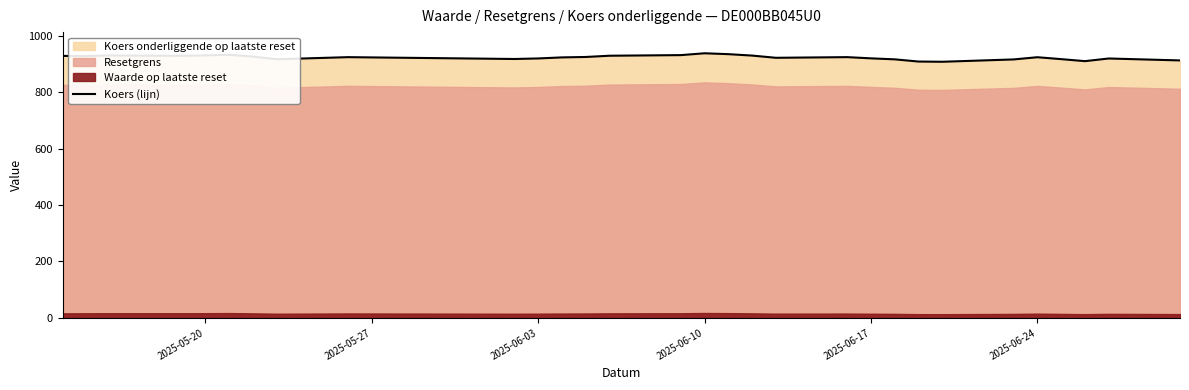

What is the value of the 26th point from the left?

924.6